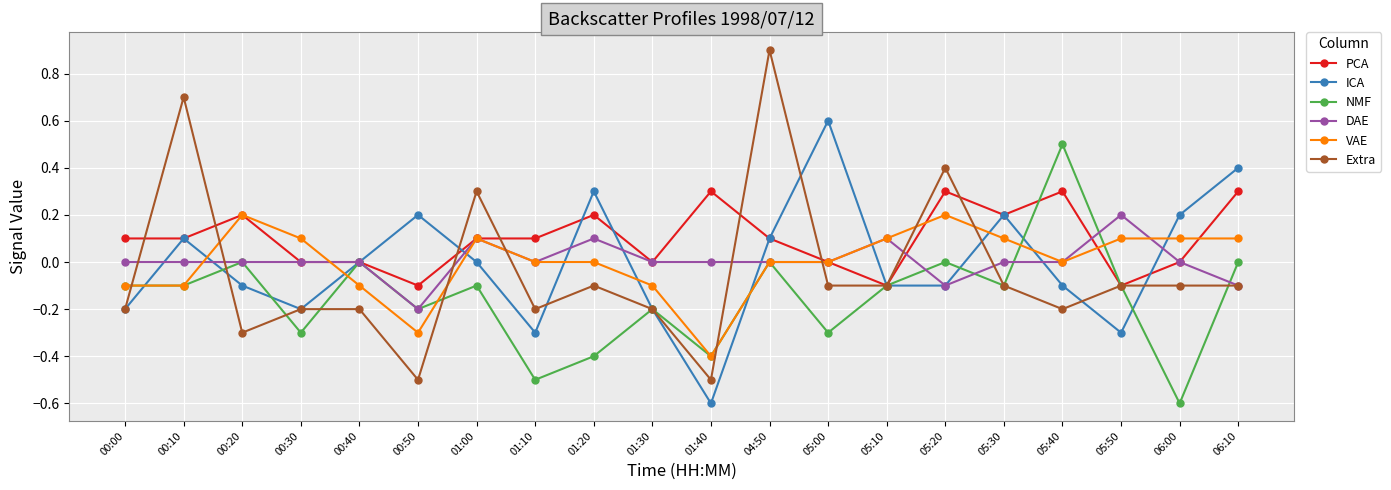

Does the chart have visible grid lines?

Yes